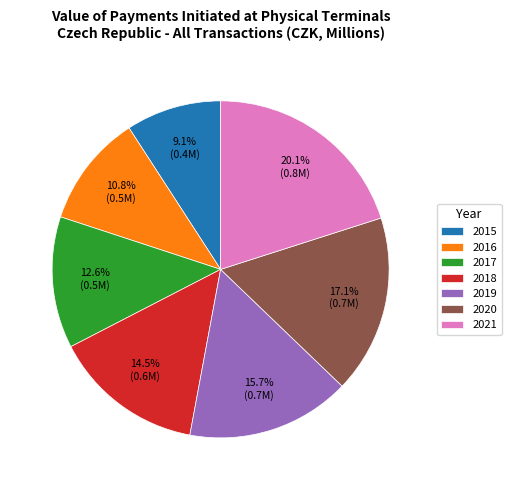

Which category has the biggest portion of the pie?

2021